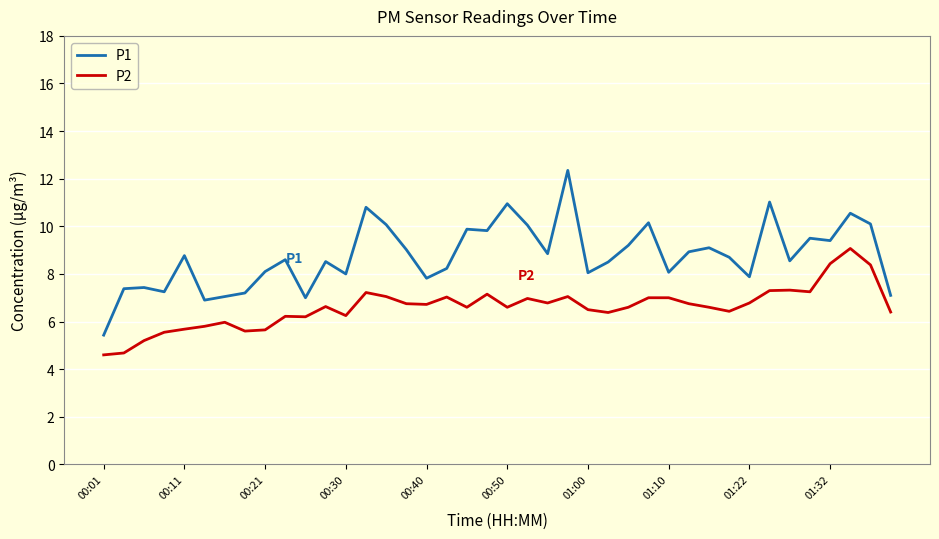

What is the smallest value displayed?

4.6